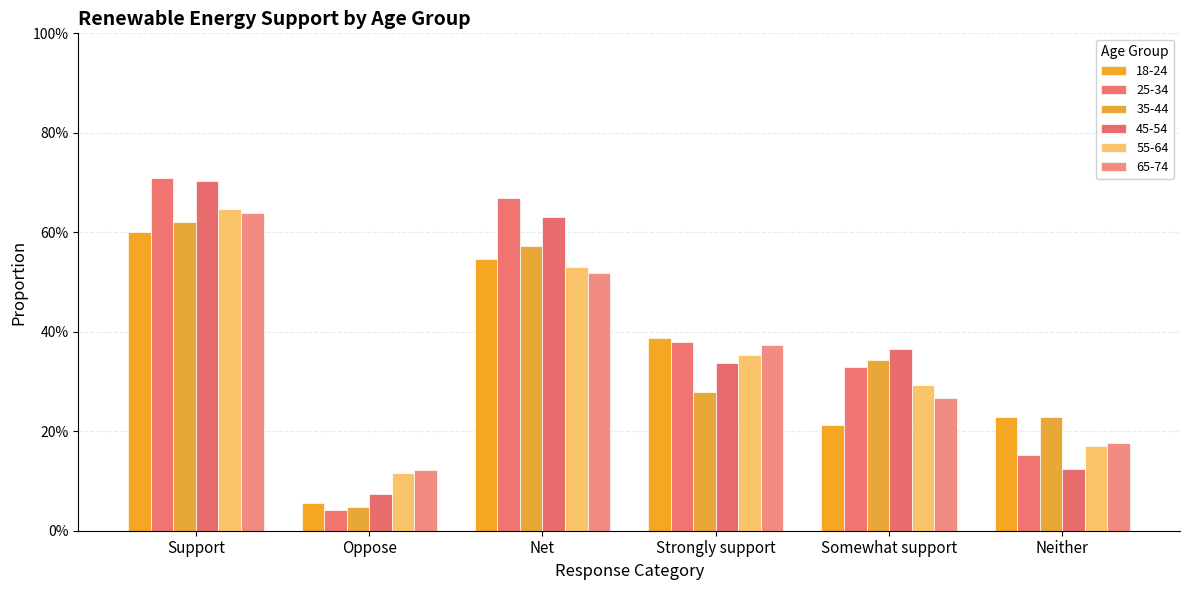

Is the value of 45-54 at Support greater than the value of 35-44 at Somewhat support?

Yes